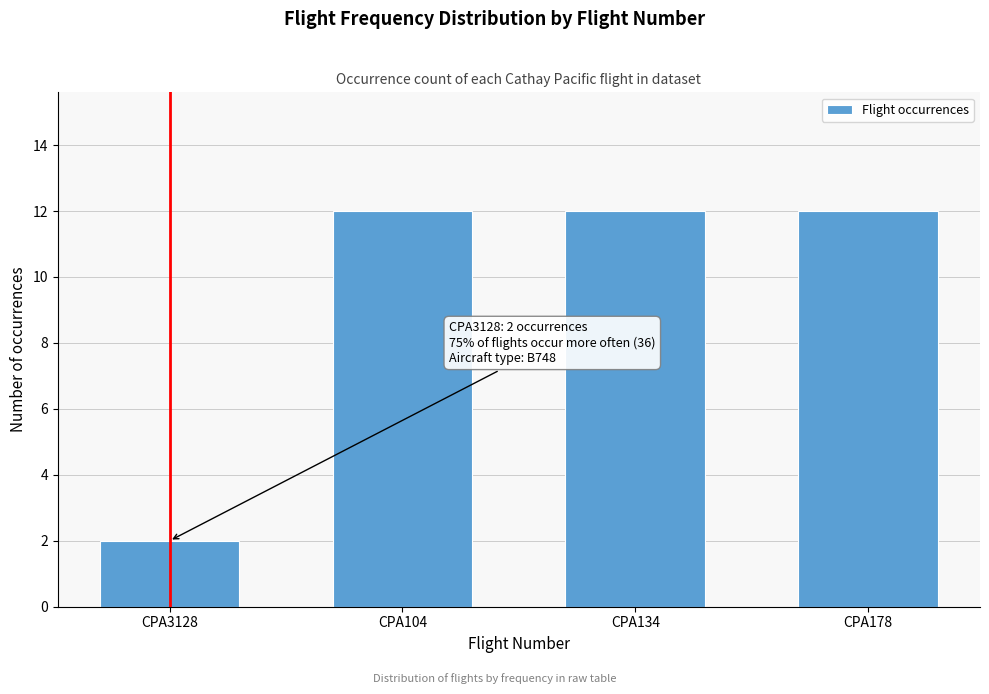

Reading left to right, extract all data points from this chart.

CPA3128=2	CPA104=12	CPA134=12	CPA178=12